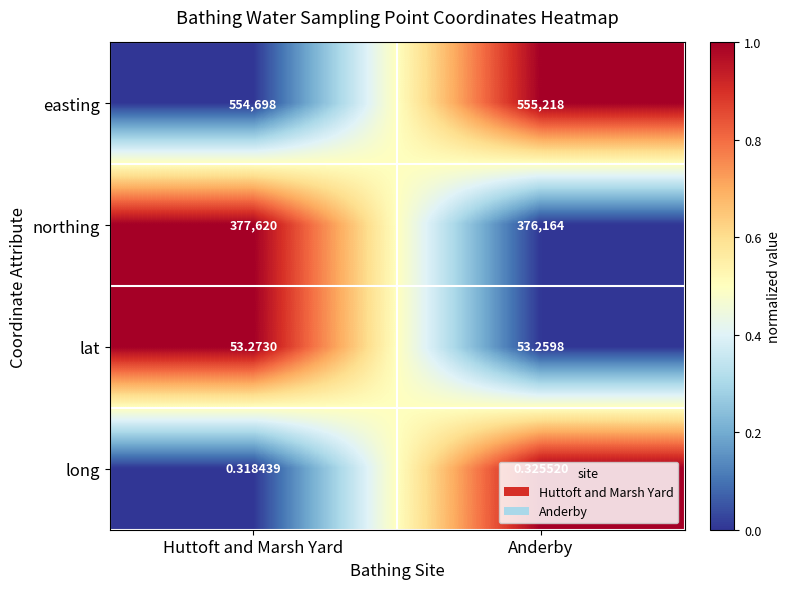

At which category is the sum across all series the highest?

Huttoft and Marsh Yard